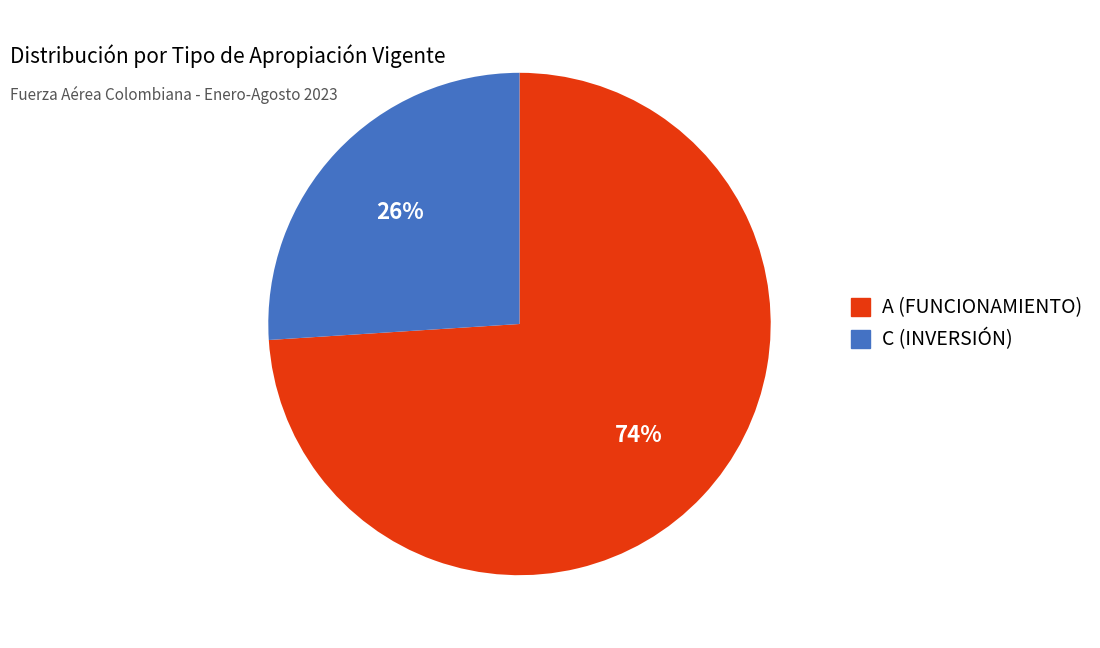

Combined, do C and A account for over 50%?

Yes